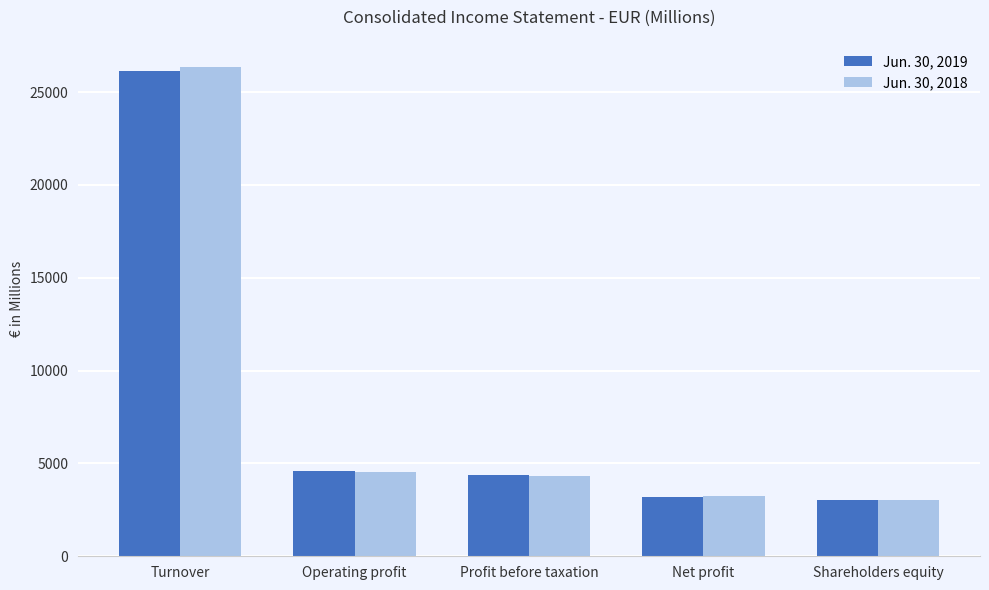

How many bars are there in each group?

2